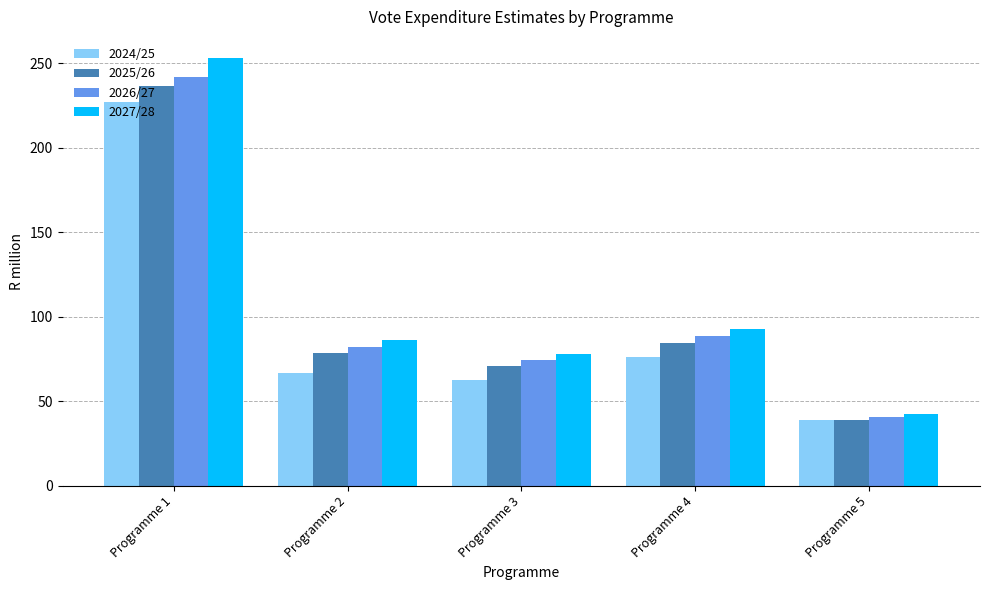

What is the difference between the 2026/27 values at Programme 5 and Programme 2?

41.5